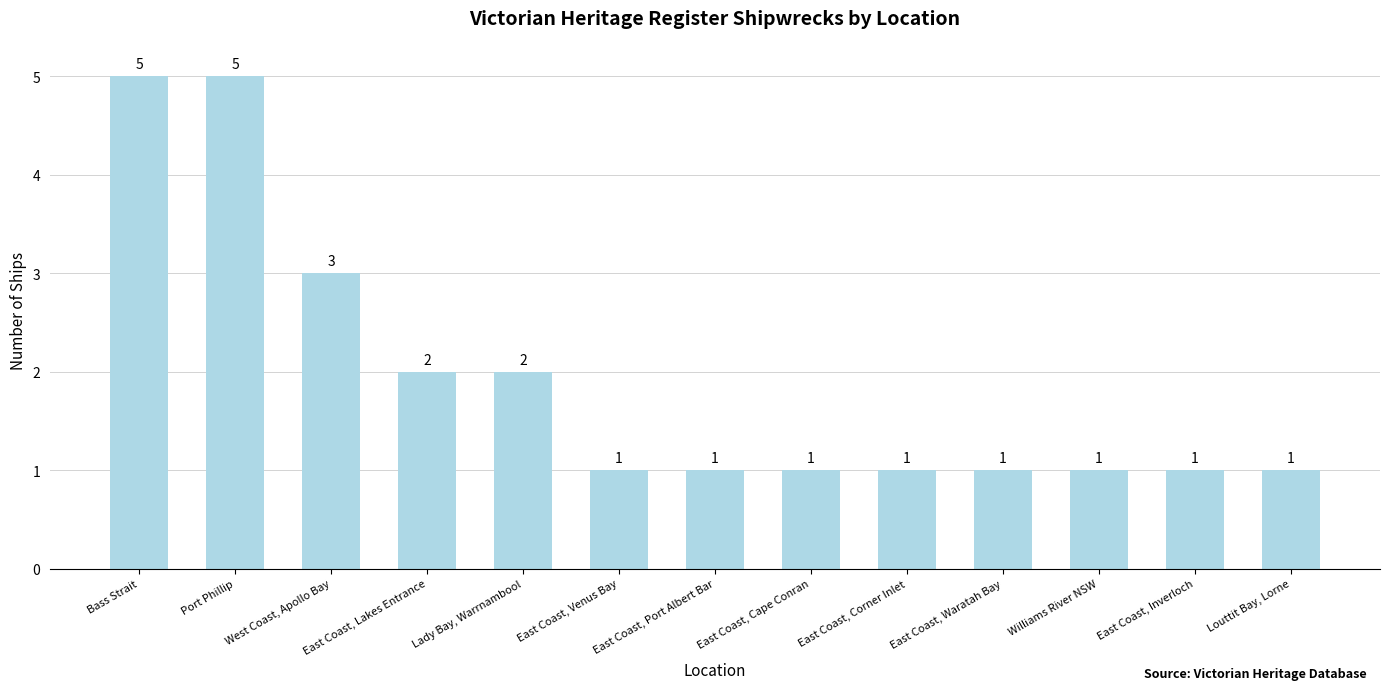

Reading left to right, list all the values displayed in this chart.

5	5	3	2	2	1	1	1	1	1	1	1	1